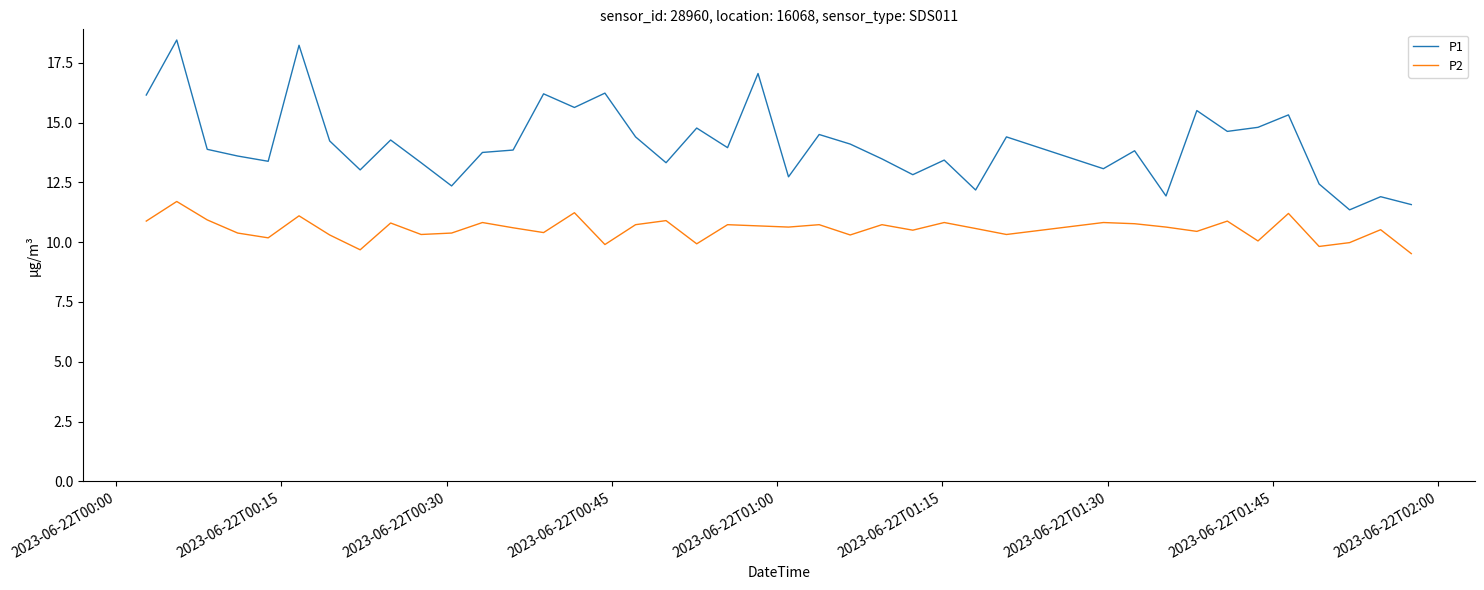

What is the smallest value displayed?

9.5